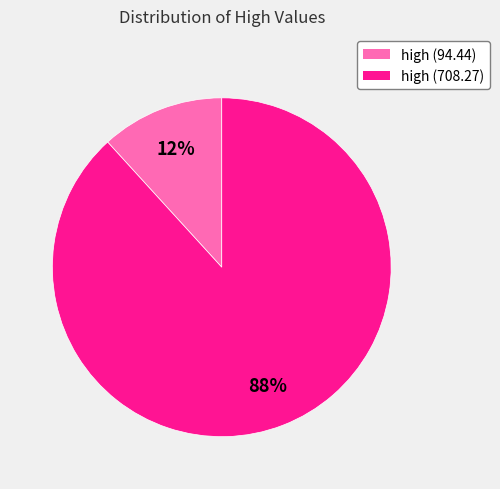

Is there any slice that represents more than half of the pie?

Yes